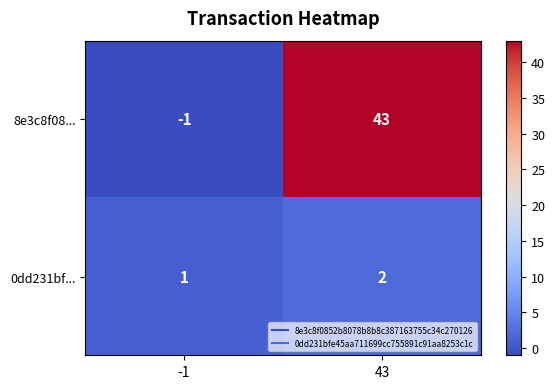

Which series has the largest range (max minus min)?

8e3c8f08...